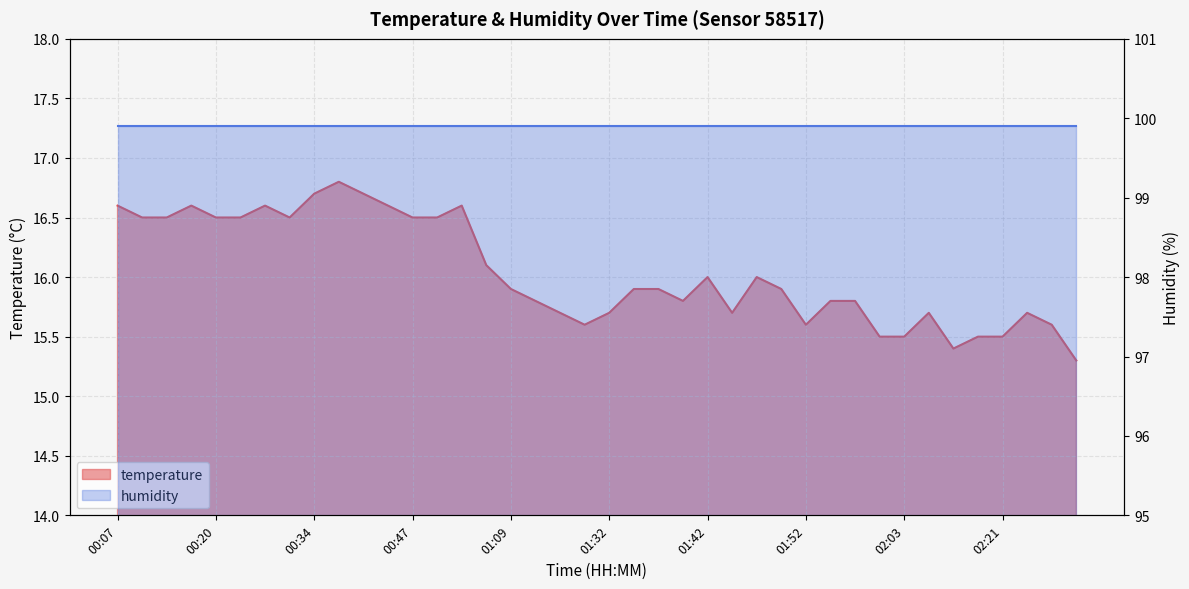

What is the difference between the maximum and minimum values?

1.5